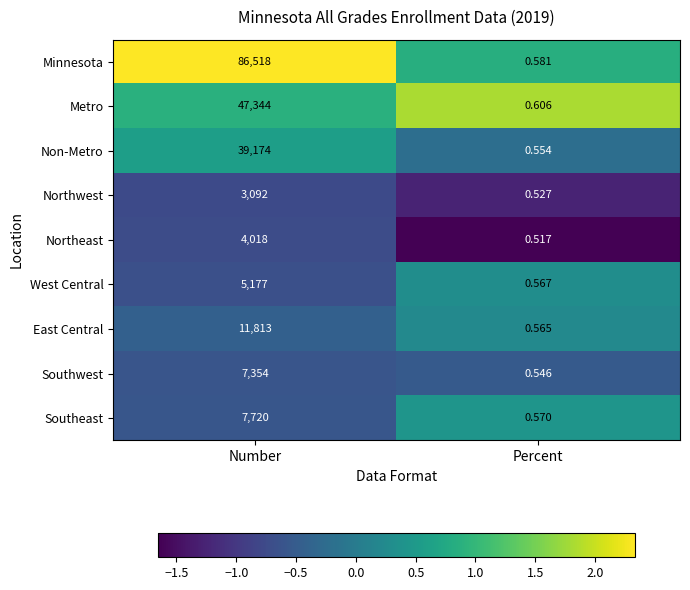

Is the value of West Central at Percent greater than the value of East Central at Percent?

Yes